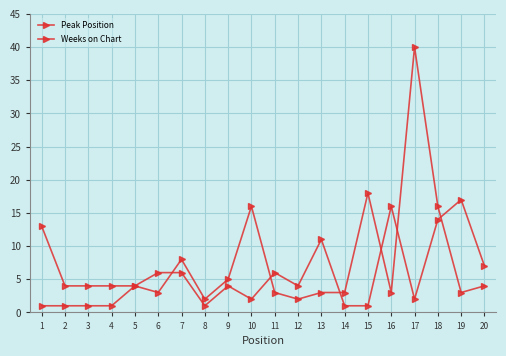

How many lines are shown in the chart?

2